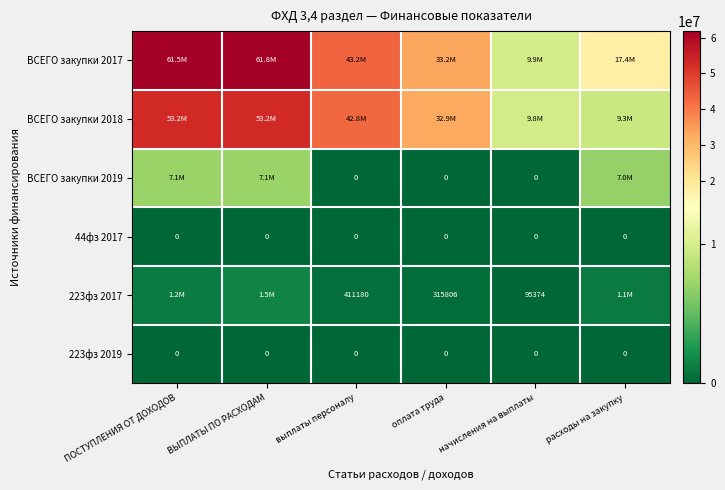

What is the difference between the ВСЕГО закупки 2017 values at расходы на закупку and начисления на выплаты?

7421900.1